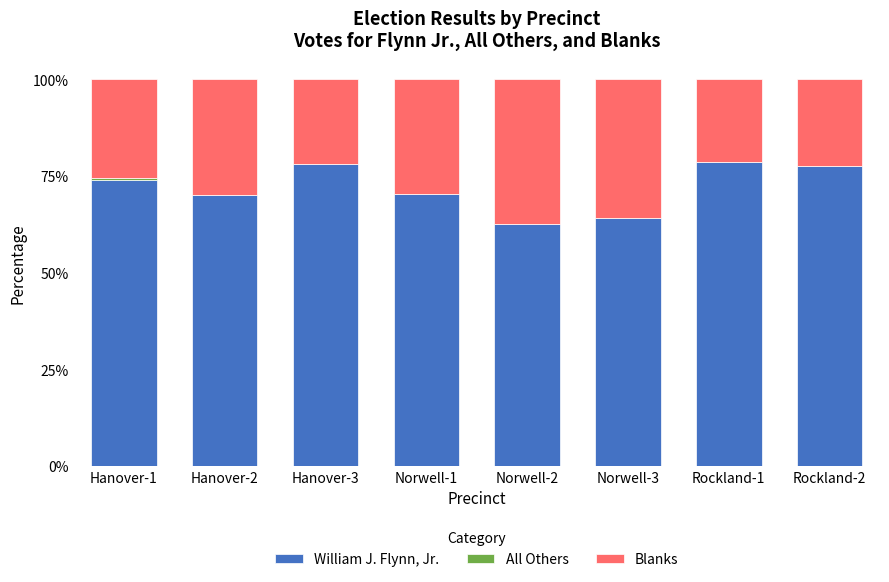

What is the maximum value for William J. Flynn, Jr.?

78.7